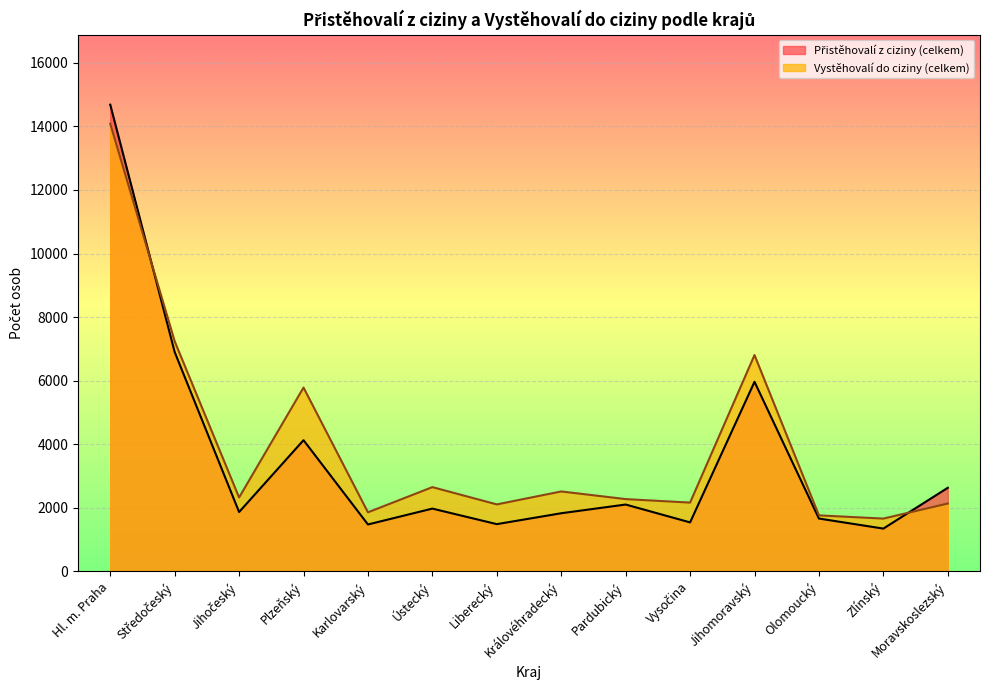

How many lines are shown in the chart?

2